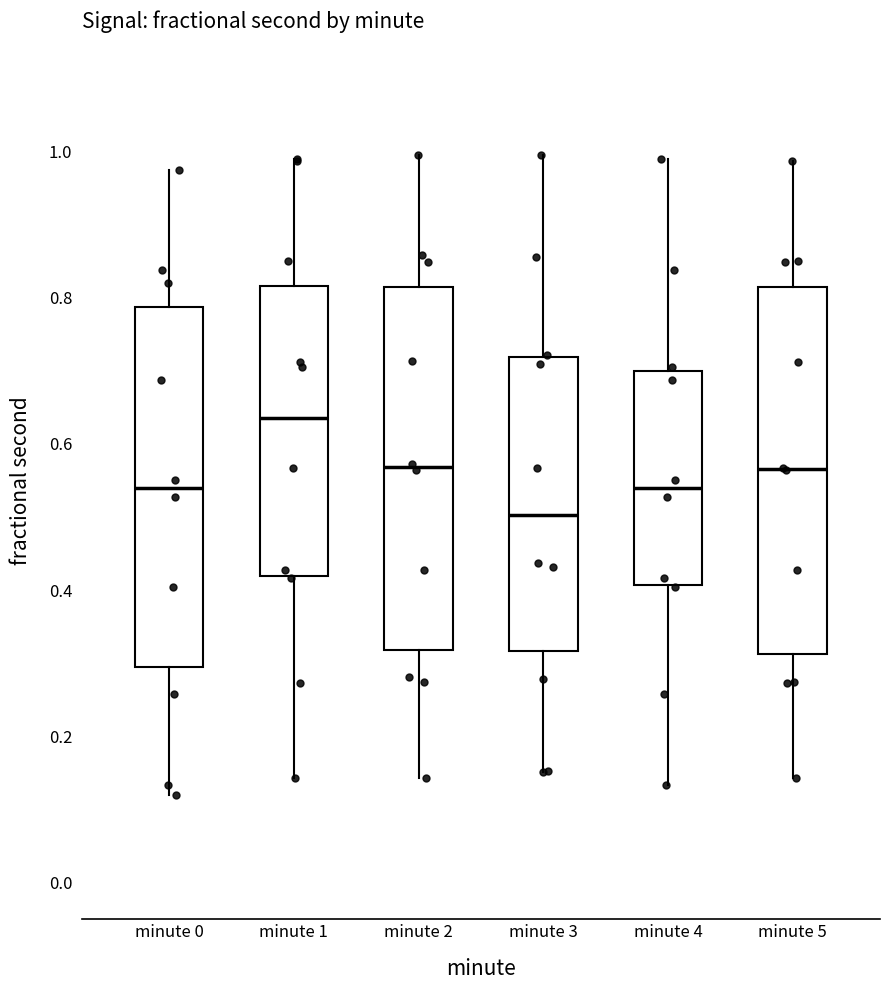

Where does the lower whisker of the box for minute 2 end on the y-axis? The values are not printed on the chart, so give them approximately, as read against the axis.

0.14